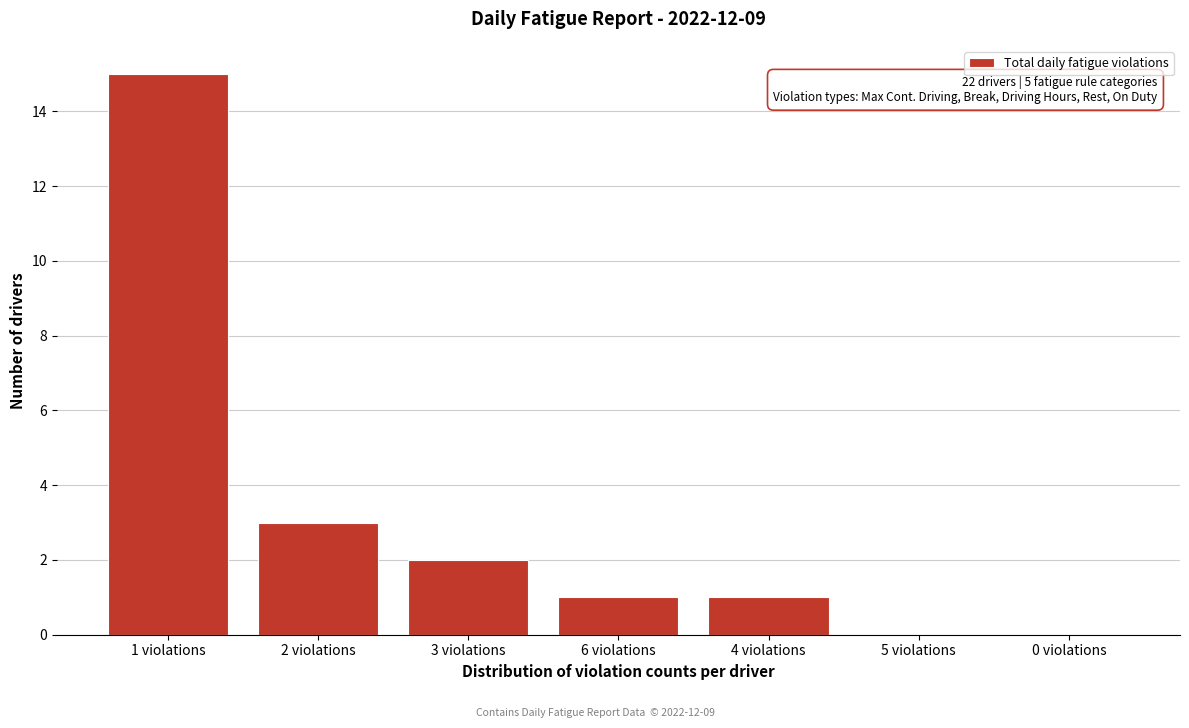

Reading right to left, transcribe all the data shown in this chart.

0 violations=0	5 violations=0	4 violations=1	6 violations=1	3 violations=2	2 violations=3	1 violations=15